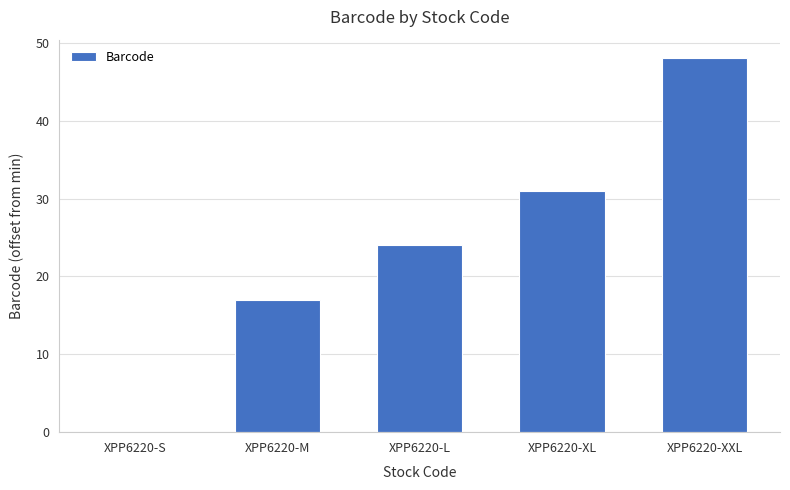

Count the number of categories in the chart.

5